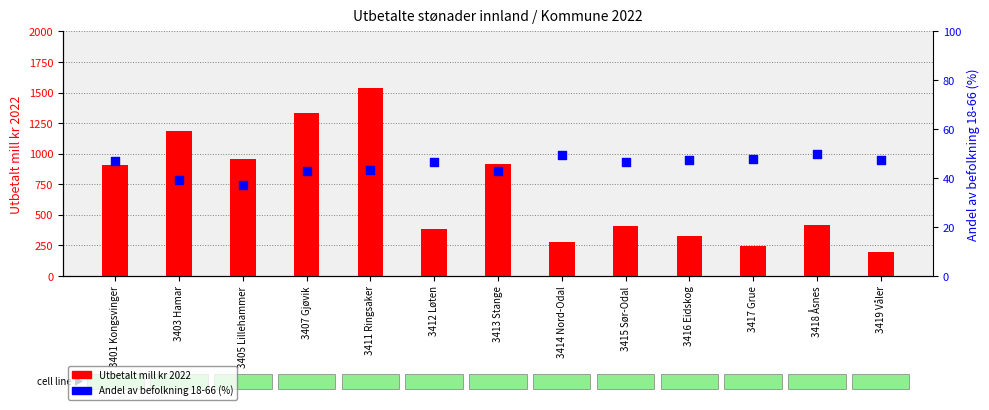

Which series contains the lowest Y value?

Andel av befolkning 18-66 (%)